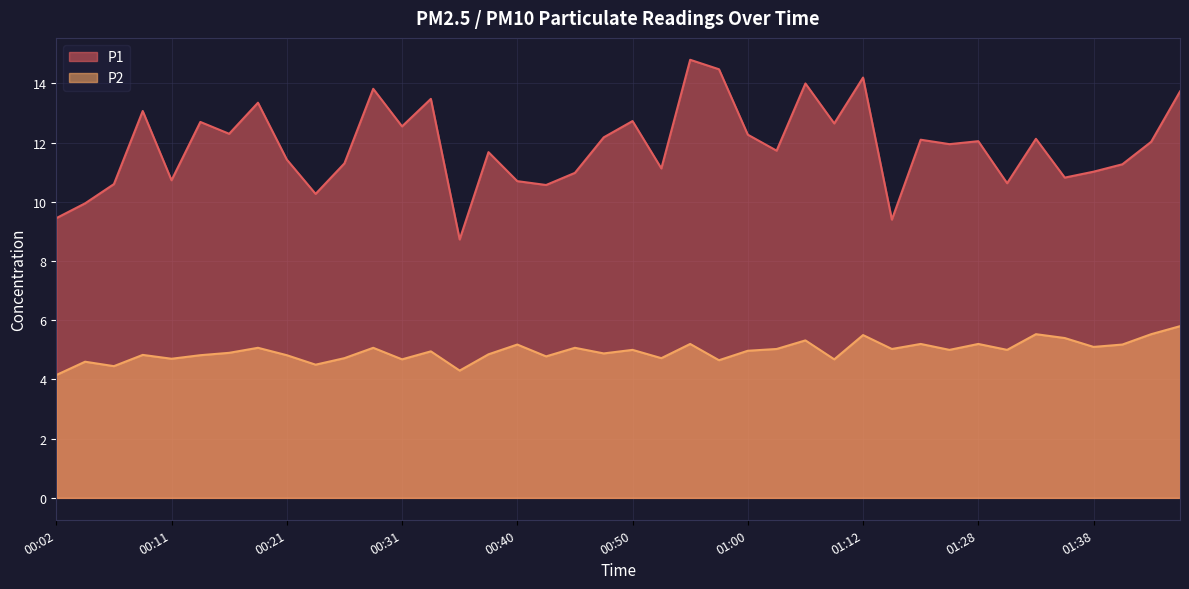

Reading left to right, list all the values displayed in this chart.

P1: 9.4	9.9	10.6	13.1	10.7	12.7	12.3	13.3	11.4	10.3	11.3	13.8	12.6	13.5	8.7	11.7	10.7	10.6	11.0	12.2	12.7	11.1	14.8	14.5	12.3	11.7	14.0	12.7	14.2	9.4	12.1	11.9	12.1	10.6	12.1	10.8	11.0	11.3	12.0	13.7
P2: 4.2	4.6	4.5	4.8	4.7	4.8	4.9	5.1	4.8	4.5	4.7	5.1	4.7	5.0	4.3	4.8	5.2	4.8	5.1	4.9	5.0	4.7	5.2	4.7	5.0	5.0	5.3	4.7	5.5	5.0	5.2	5.0	5.2	5.0	5.5	5.4	5.1	5.2	5.5	5.8